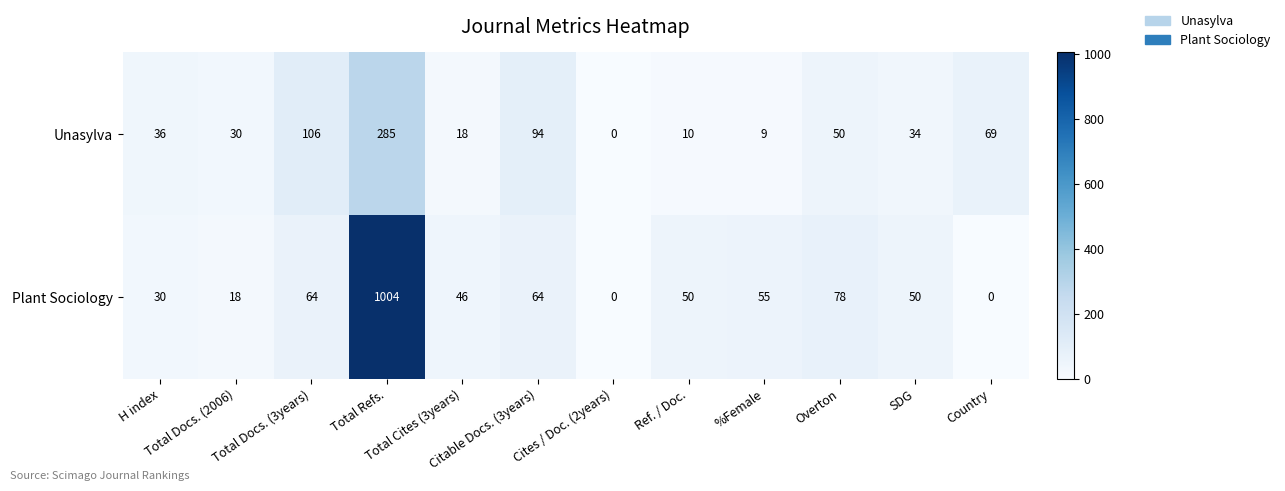

At which category is the sum across all series the highest?

Total Refs.